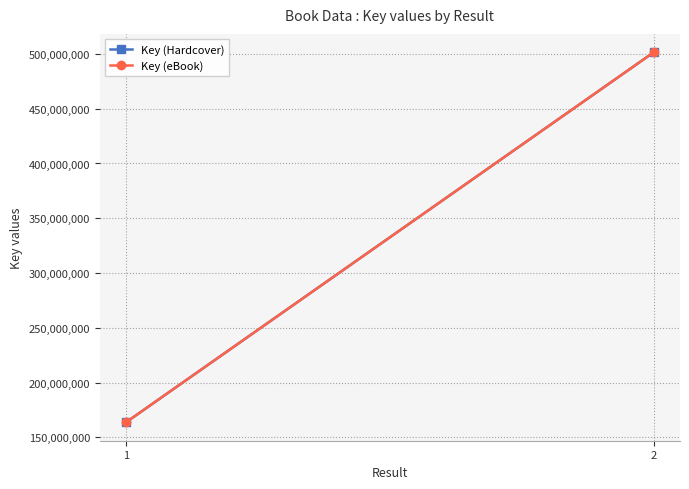

Where is Key (eBook) nearest to the value 332591811?

1